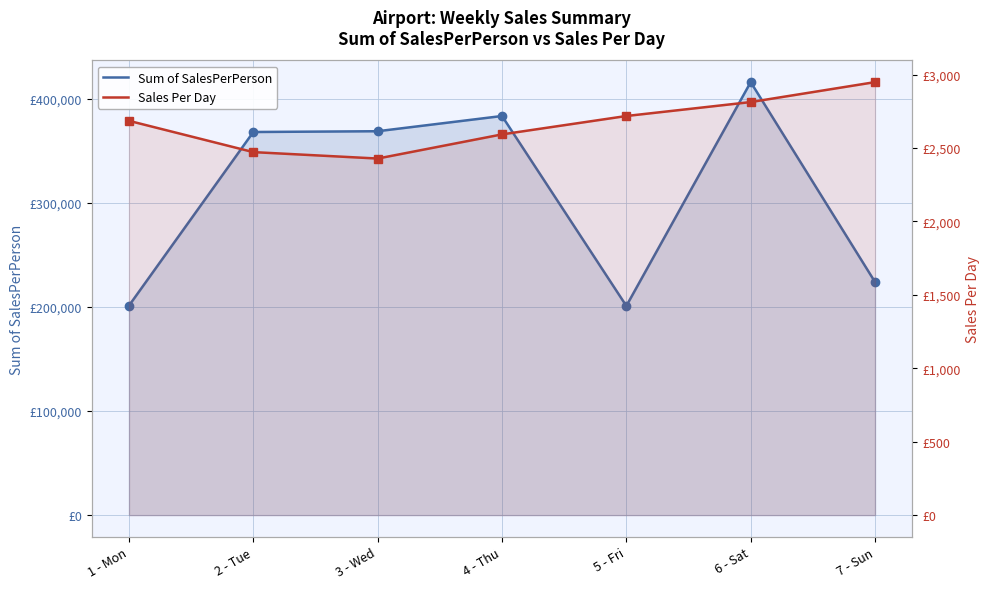

Is it true that Sum of SalesPerPerson equals 368299.0 at 2 - Tue?

True